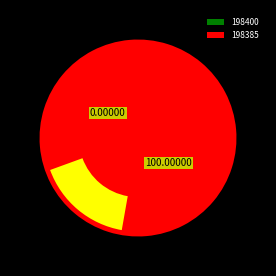

Count the number of slices in the pie.

2